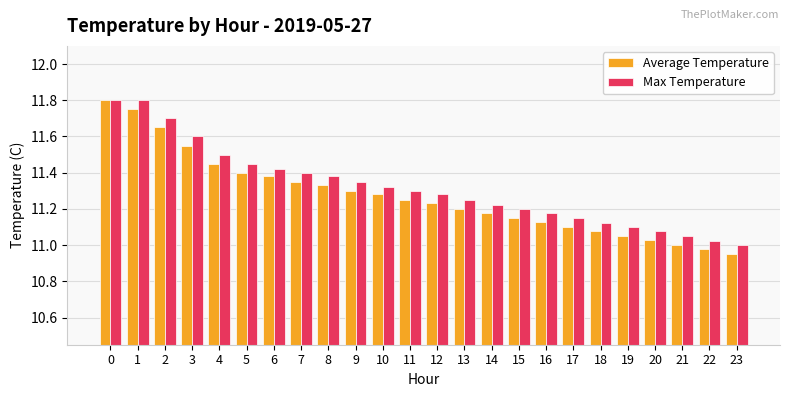

Are the bars grouped side by side (vs. stacked)?

Yes